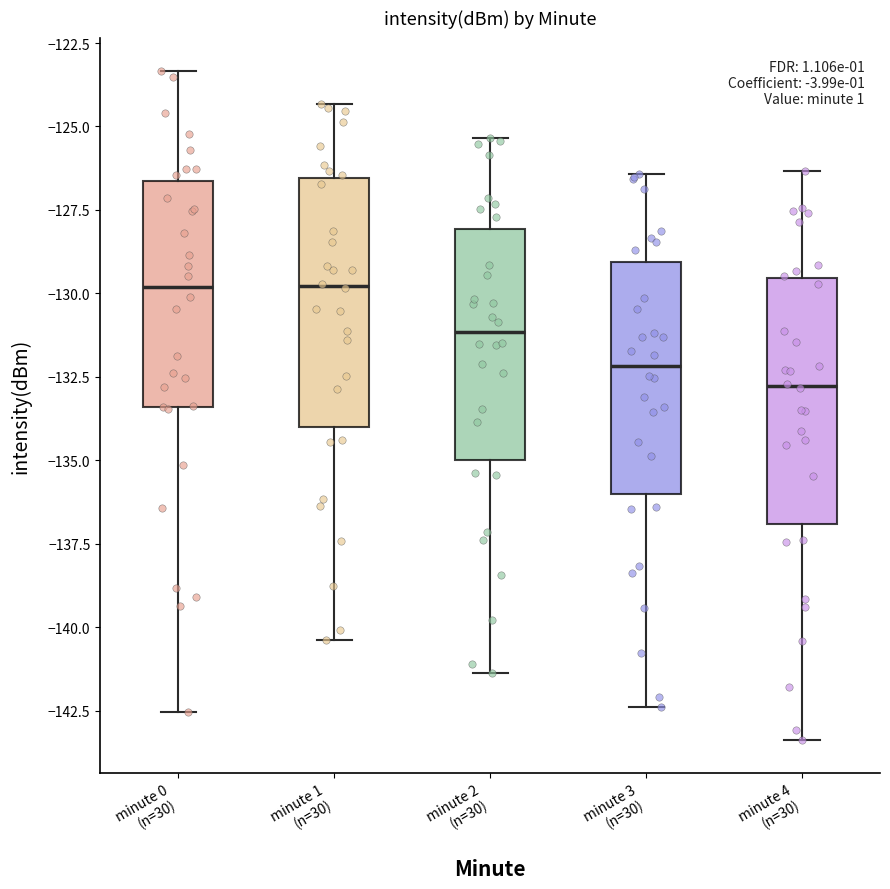

Where does the lower whisker of the box for minute 3 (n=30) end on the y-axis? The values are not printed on the chart, so give them approximately, as read against the axis.

-142.5